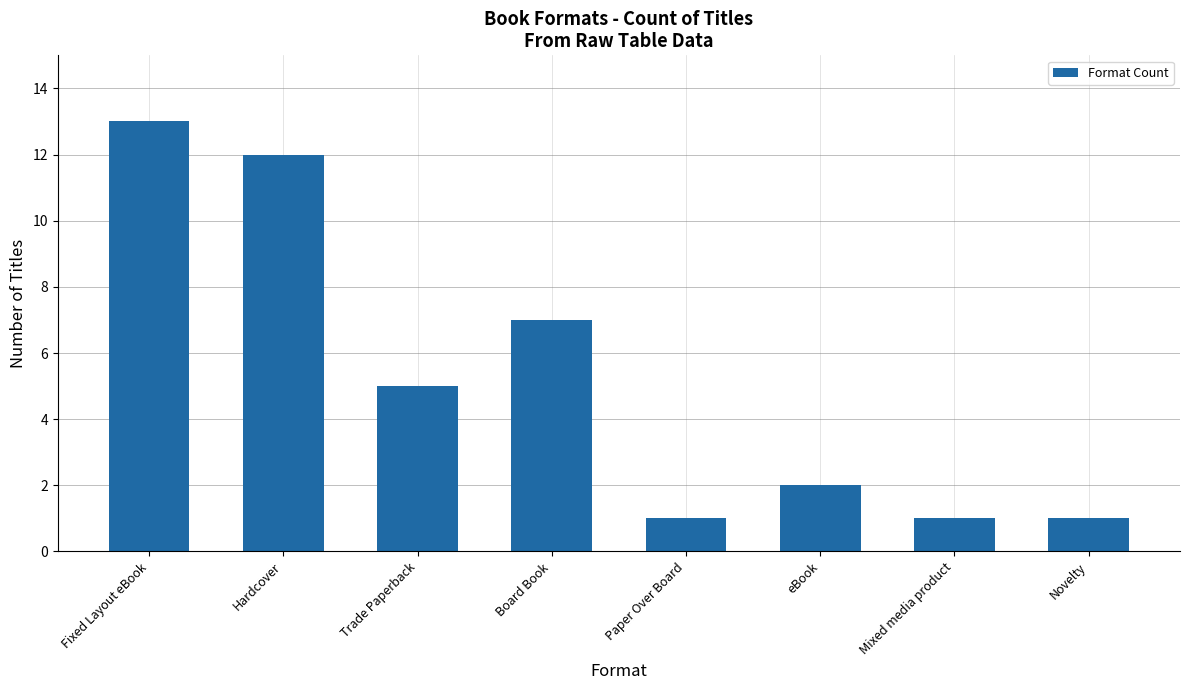

What is the difference between the maximum and minimum values?

12